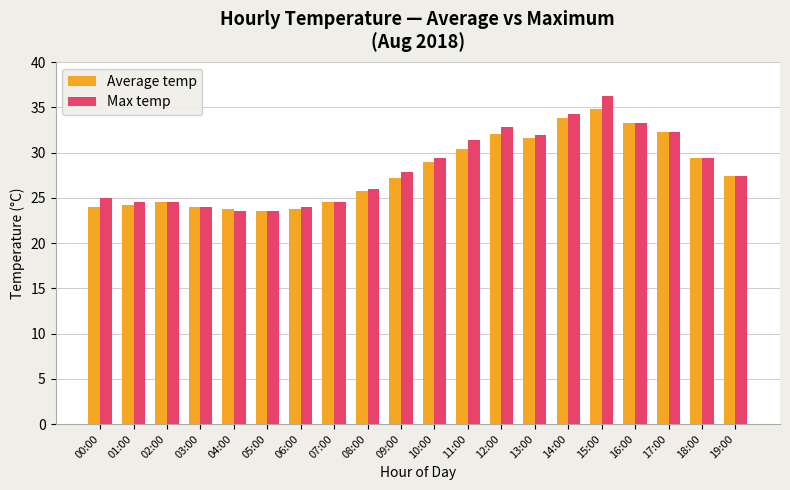

What is the average value of the Max temp series?

28.3